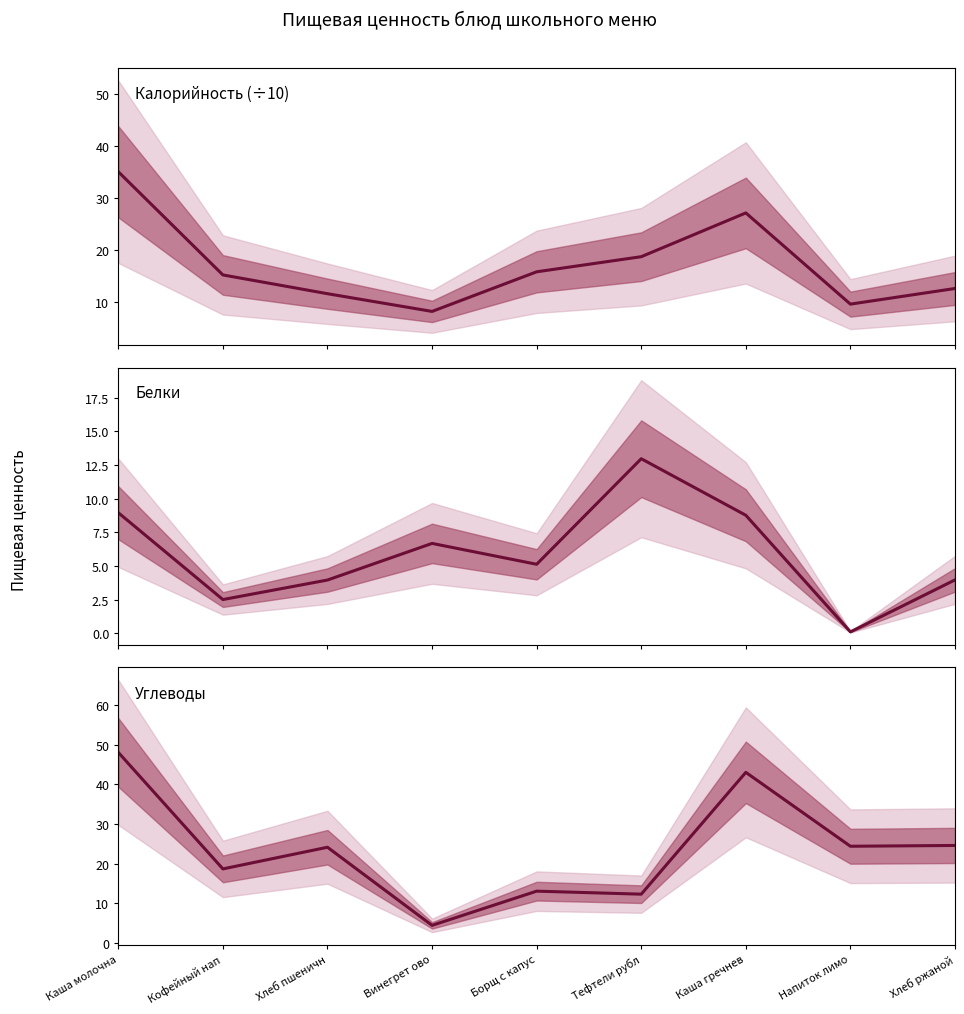

Reading right to left, extract all data points from this chart.

Калорийность (÷10): Хлеб ржаной=12.6	Напиток лимо=9.6	Каша гречнев=27.1	Тефтели рубл=18.7	Борщ с капус=15.8	Винегрет ово=8.2	Хлеб пшеничн=11.6	Кофейный нап=15.2	Каша молочна=35.0
Белки: Хлеб ржаной=4.0	Напиток лимо=0.1	Каша гречнев=8.8	Тефтели рубл=13.0	Борщ с капус=5.1	Винегрет ово=6.7	Хлеб пшеничн=4.0	Кофейный нап=2.5	Каша молочна=8.9
Углеводы: Хлеб ржаной=24.6	Напиток лимо=24.4	Каша гречнев=43.0	Тефтели рубл=12.3	Борщ с капус=13.1	Винегрет ово=4.5	Хлеб пшеничн=24.1	Кофейный нап=18.7	Каша молочна=48.0